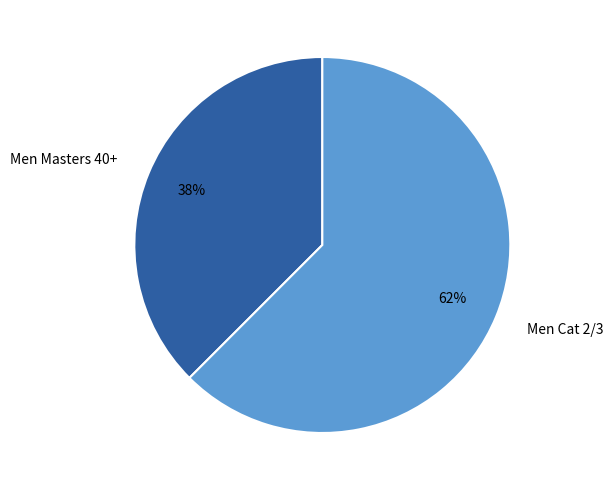

Is it true that Men Masters 40+ is 48% of the pie?

False